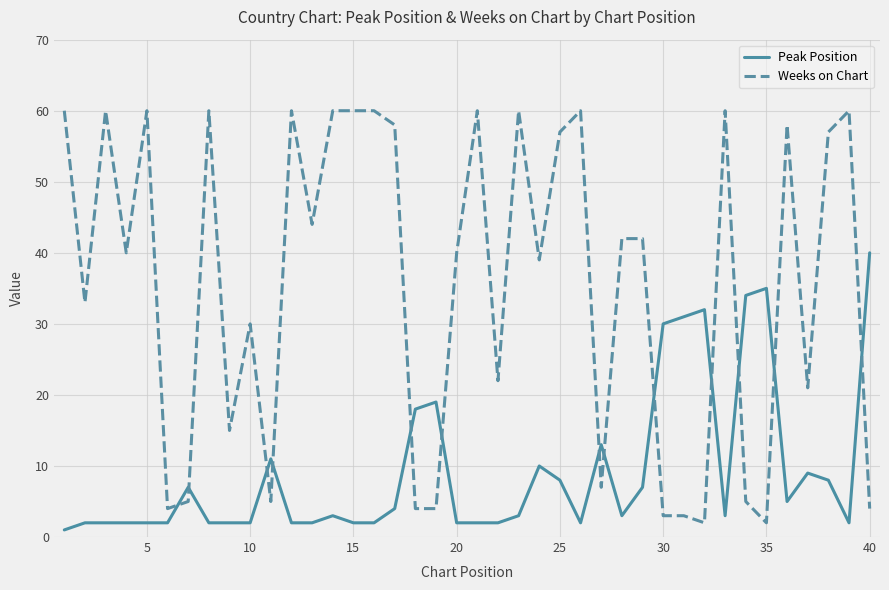

What are all the series names shown in the legend?

Peak Position, Weeks on Chart